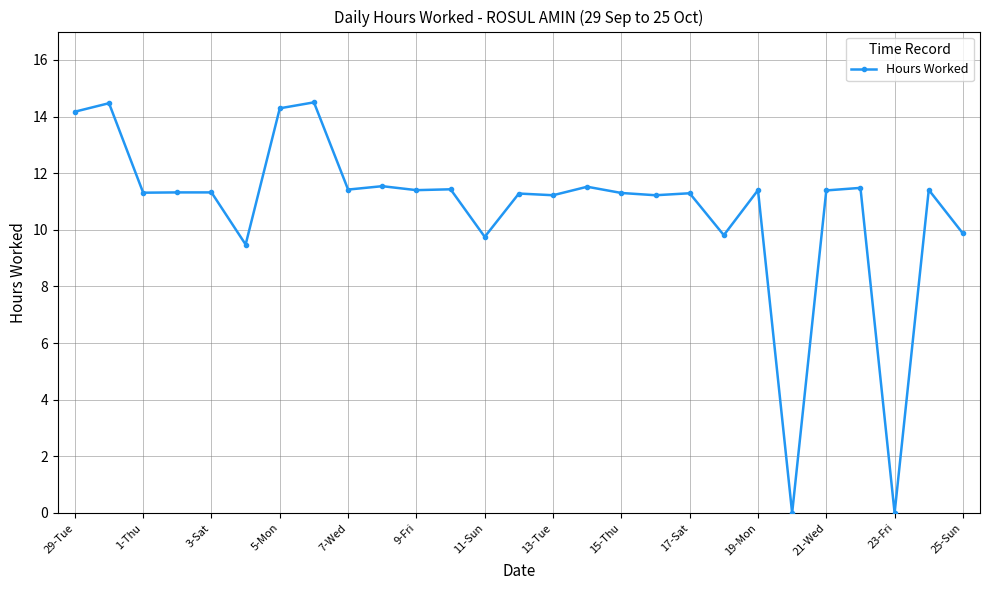

True or false: the data has more than 2 interior local peaks.

True